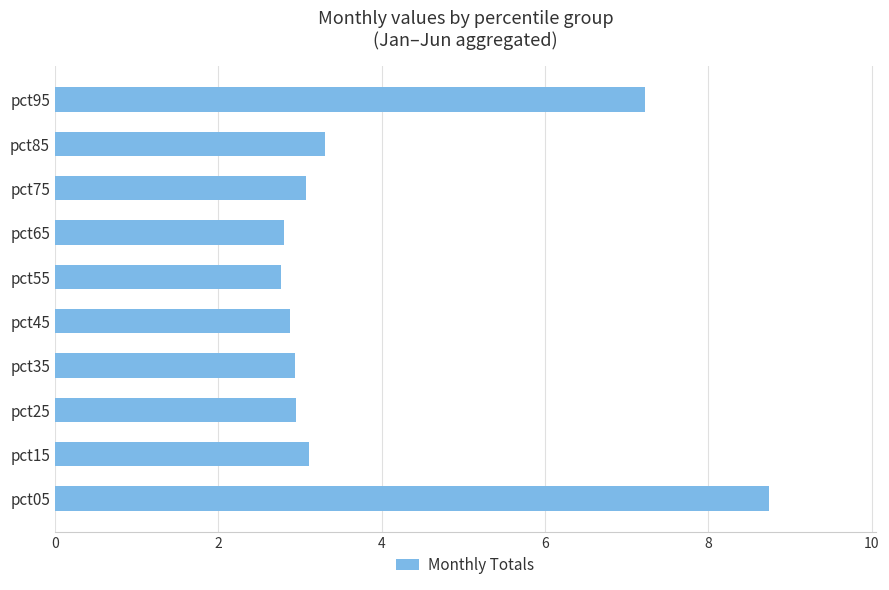

What is the difference between the maximum and minimum values?

6.0